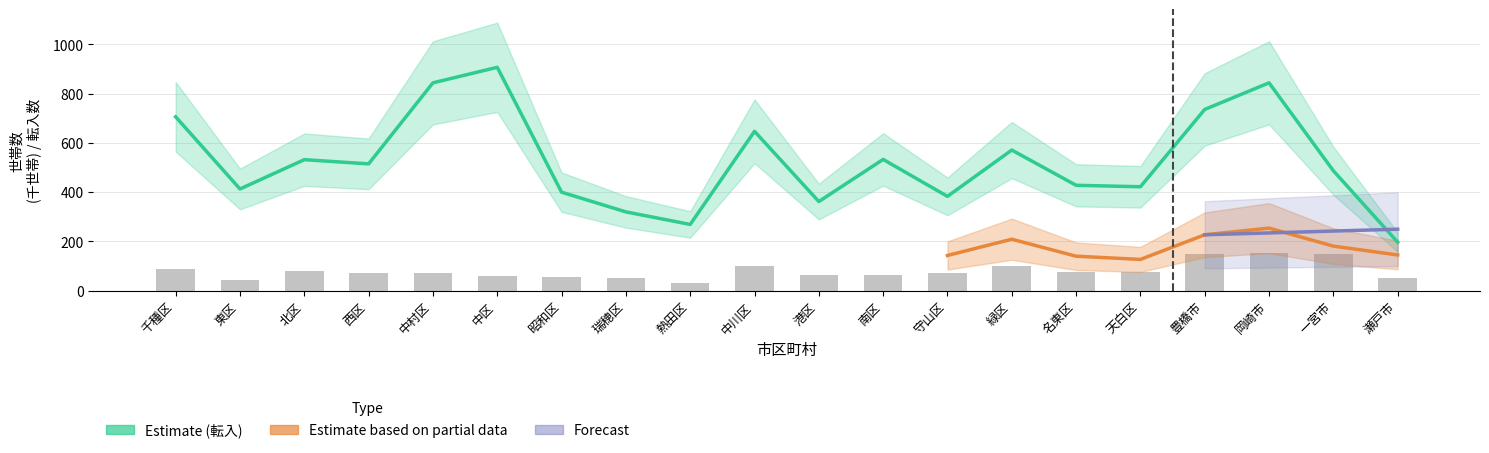

The 転入 series shows 400.0 at 昭和区. True or false?

True